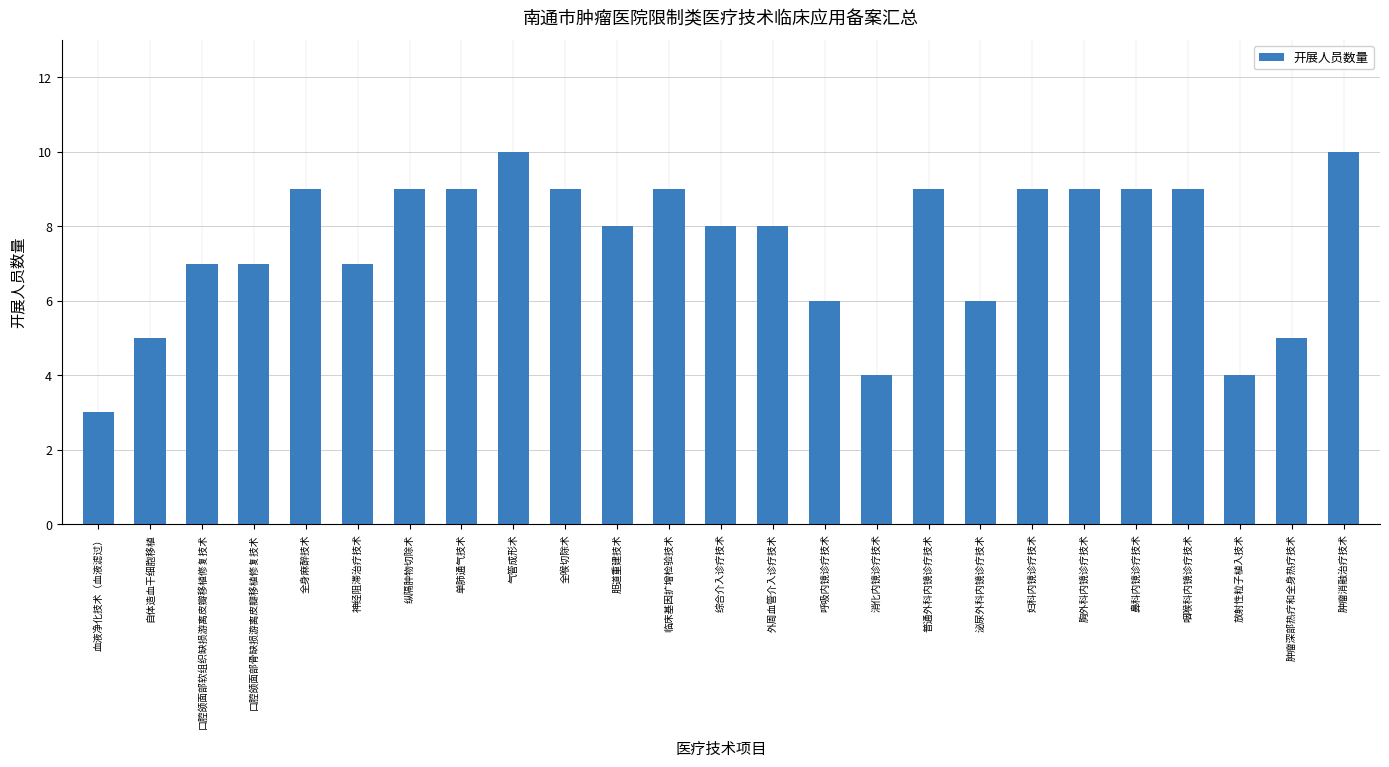

Where does the data first go above 8?

全身麻醉技术